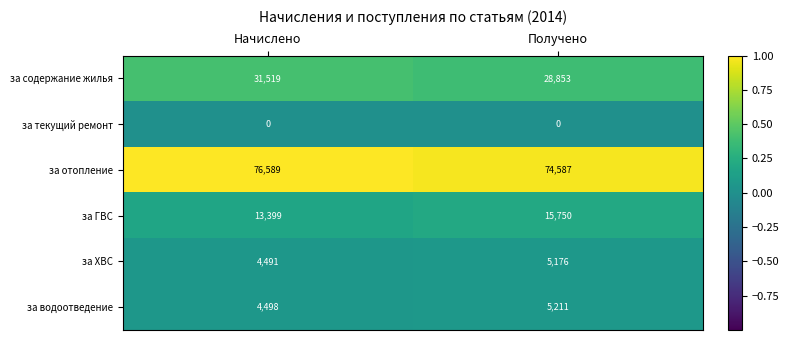

Is it true that за ГВС equals 24473 at Получено?

False